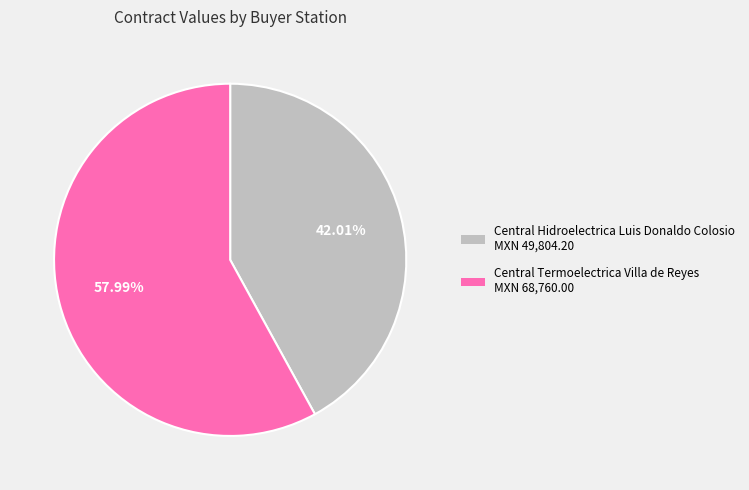

Which category accounts for the majority?

Central Termoelectrica Villa de Reyes